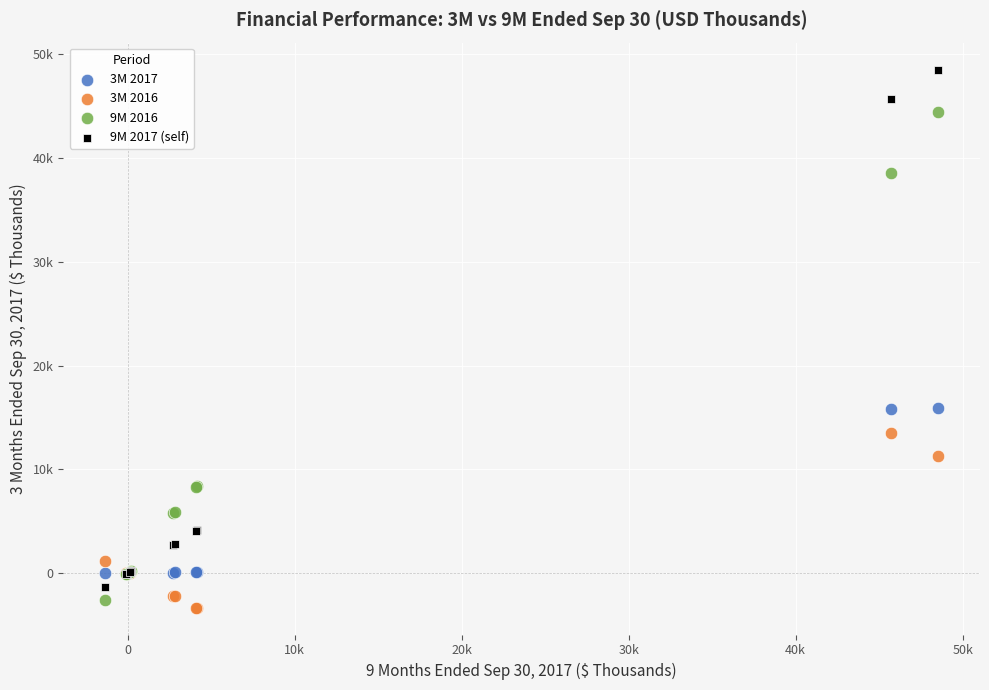

Which series contains the lowest Y value?

3M 2016